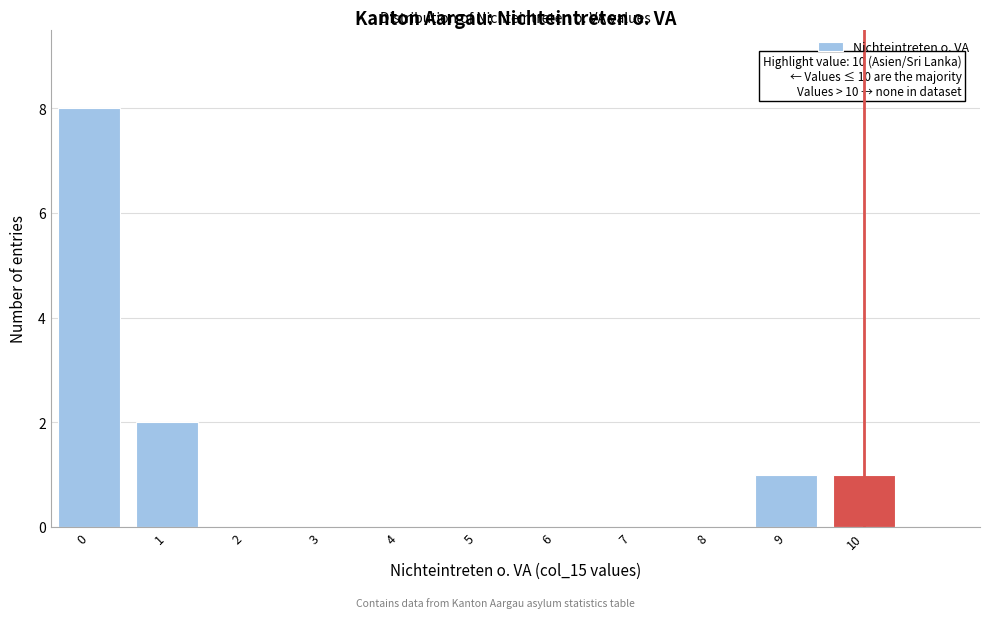

Reading left to right, transcribe all the data shown in this chart.

0=8	1=2	2=0	3=0	4=0	5=0	6=0	7=0	8=0	9=1	10=1